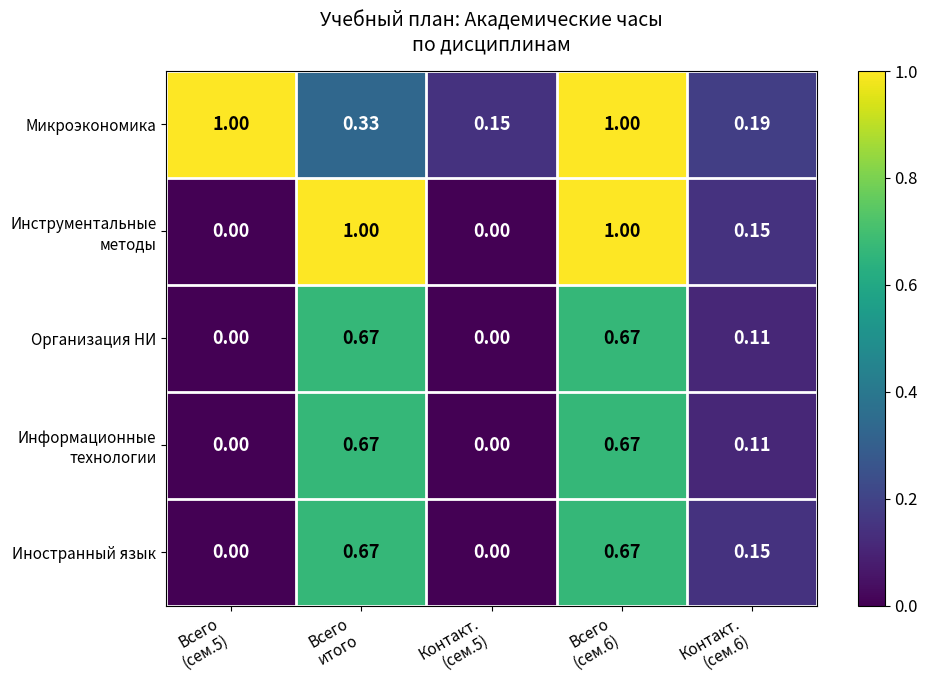

Which series has the largest total across all categories?

Микроэкономика